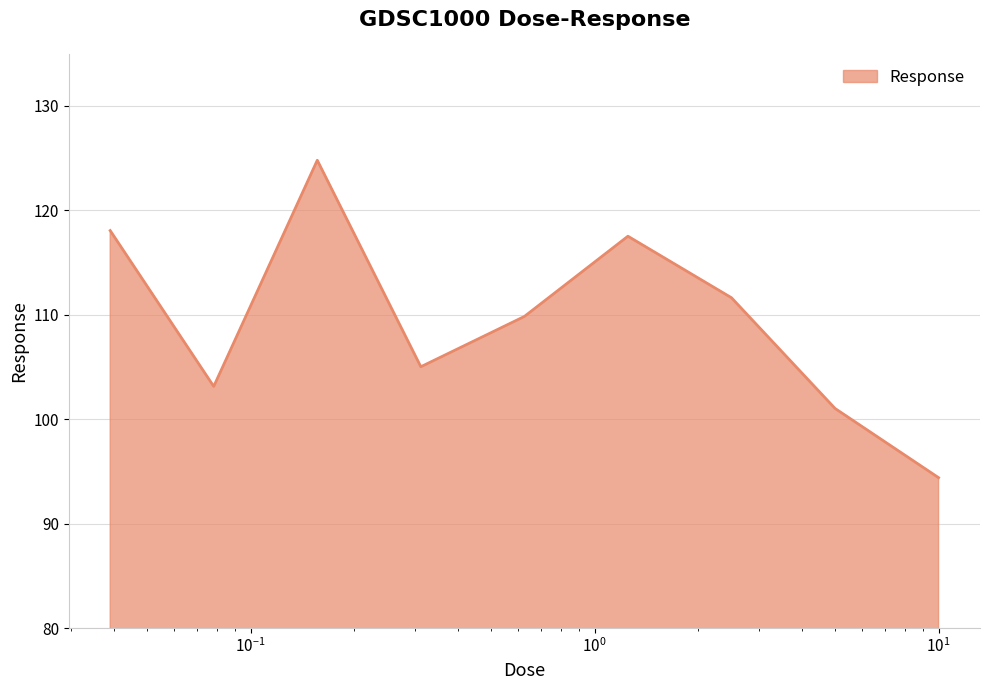

What is the minimum value shown in the chart?

94.4